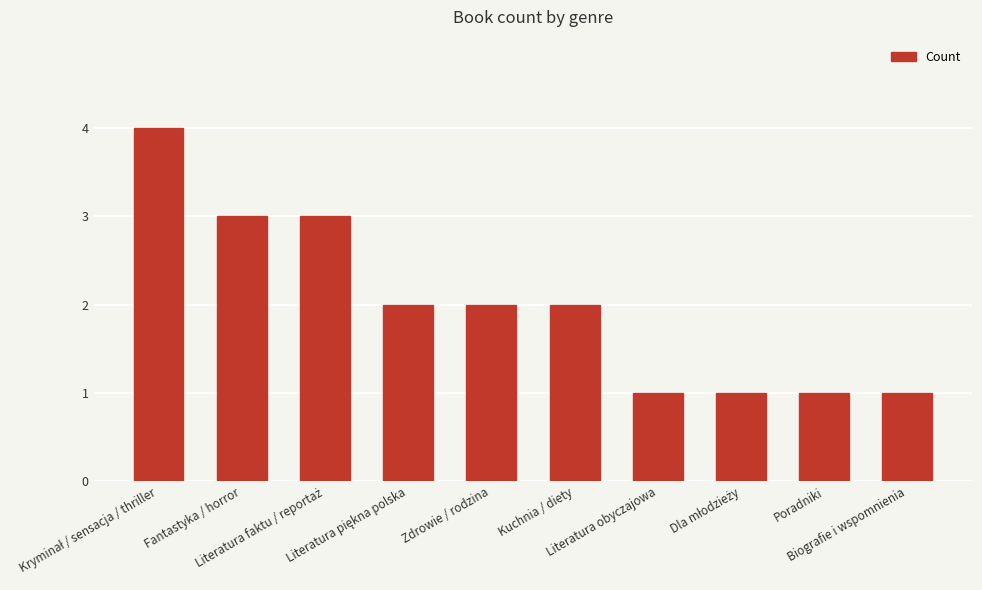

What is the difference between the maximum and minimum values?

3